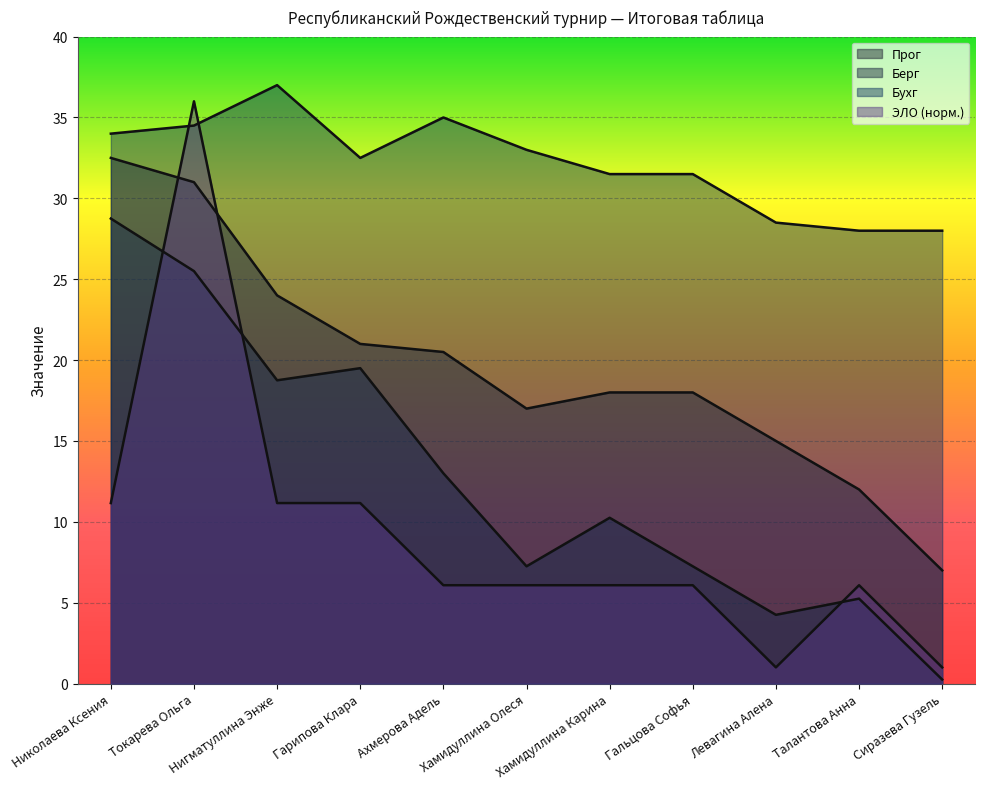

Does the chart display data point markers on the line(s)?

No